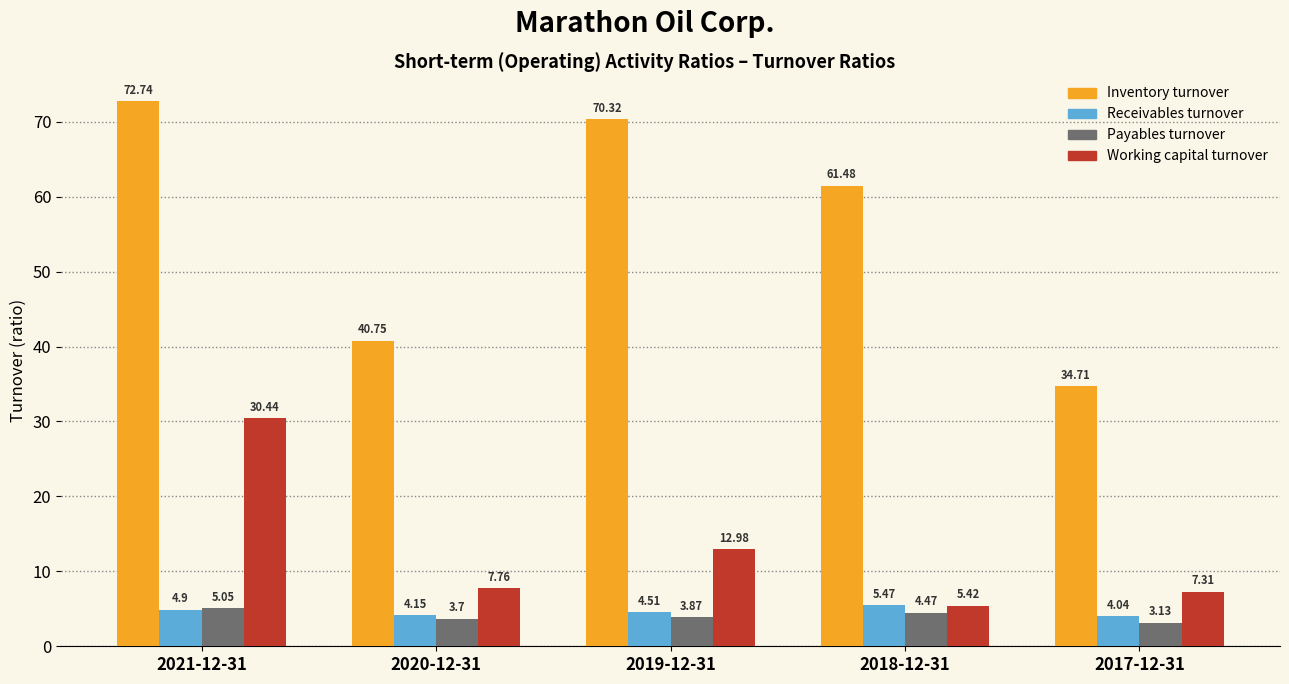

Rank the series by their maximum value, from highest to lowest.

Inventory turnover, Working capital turnover, Receivables turnover, Payables turnover